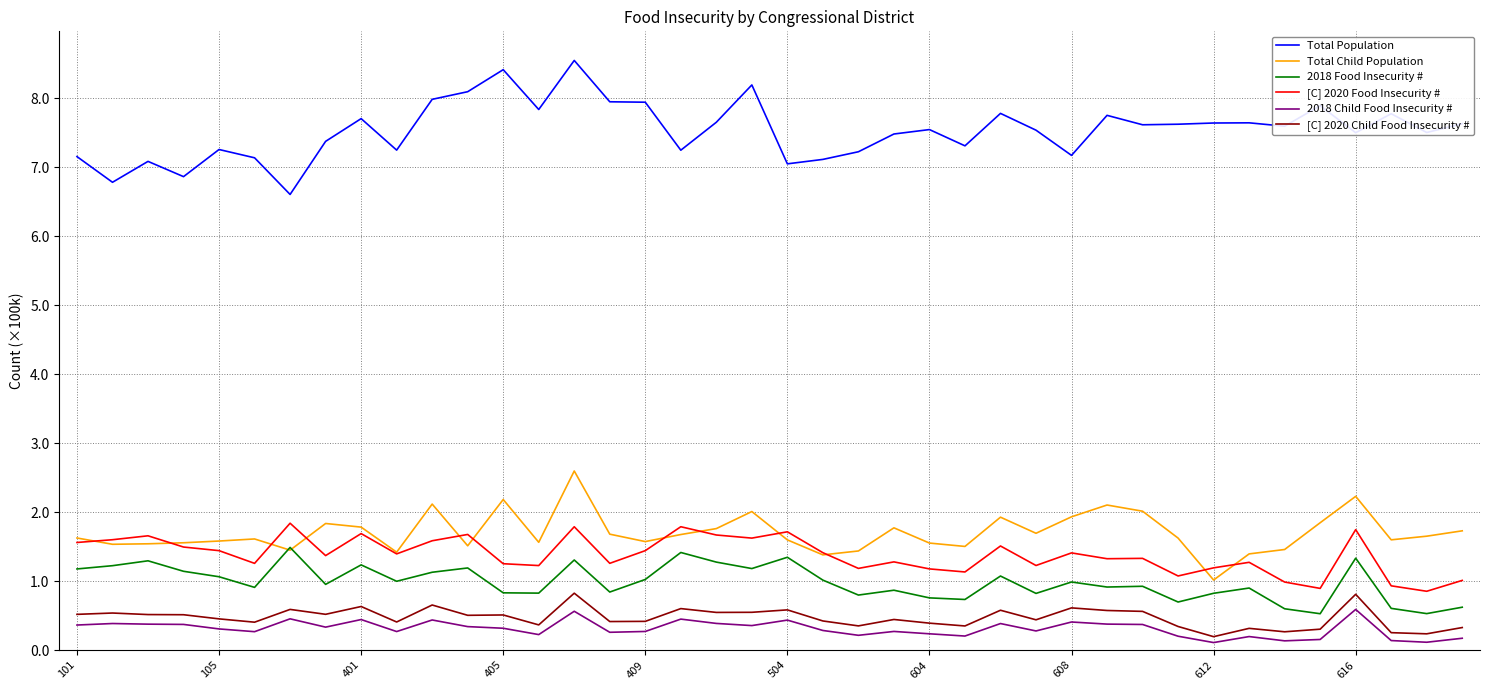

What are all the series names shown in the legend?

Total Population, Total Child Population, 2018 Food Insecurity #, [C] 2020 Food Insecurity #, 2018 Child Food Insecurity #, [C] 2020 Child Food Insecurity #